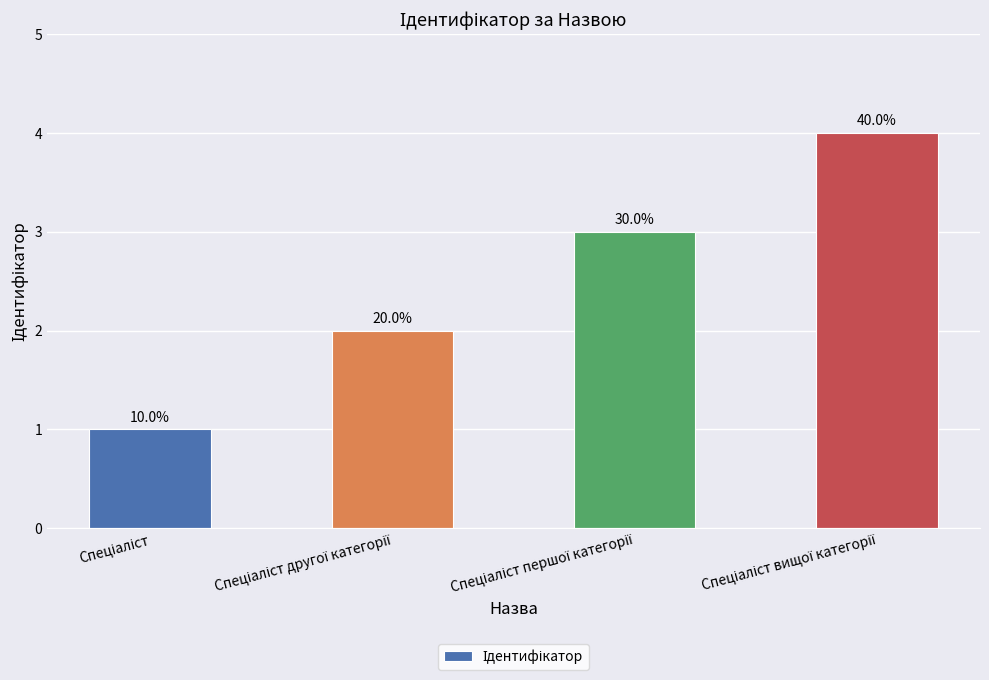

Which label corresponds to the smallest value in the chart?

Спеціаліст